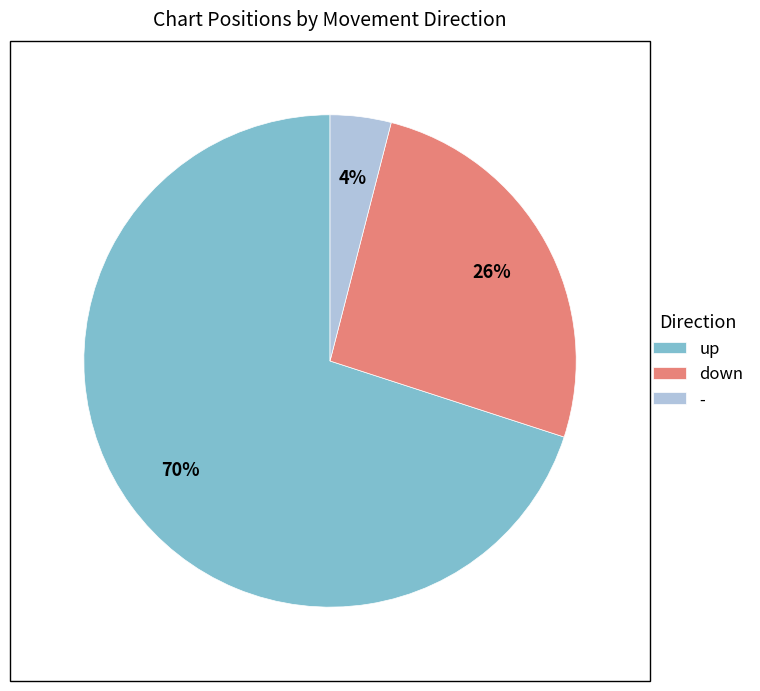

Is there a majority slice in this chart?

Yes